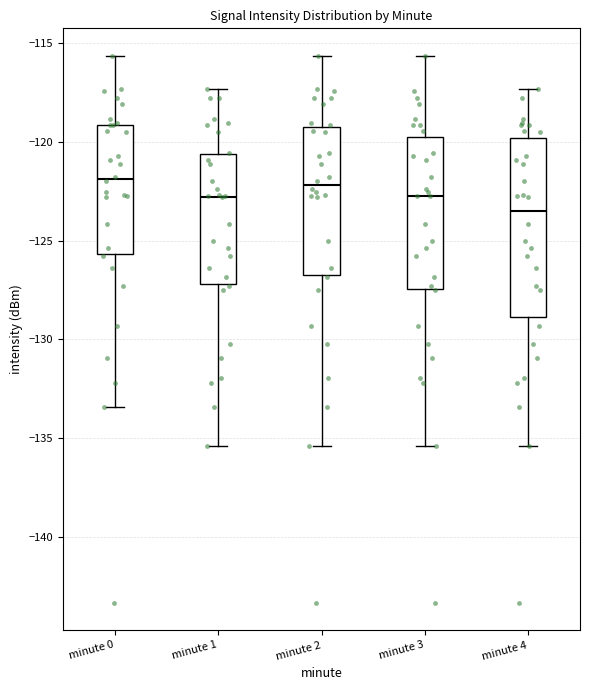

Which box is the tallest, from its lower edge to its upper edge?

minute 4